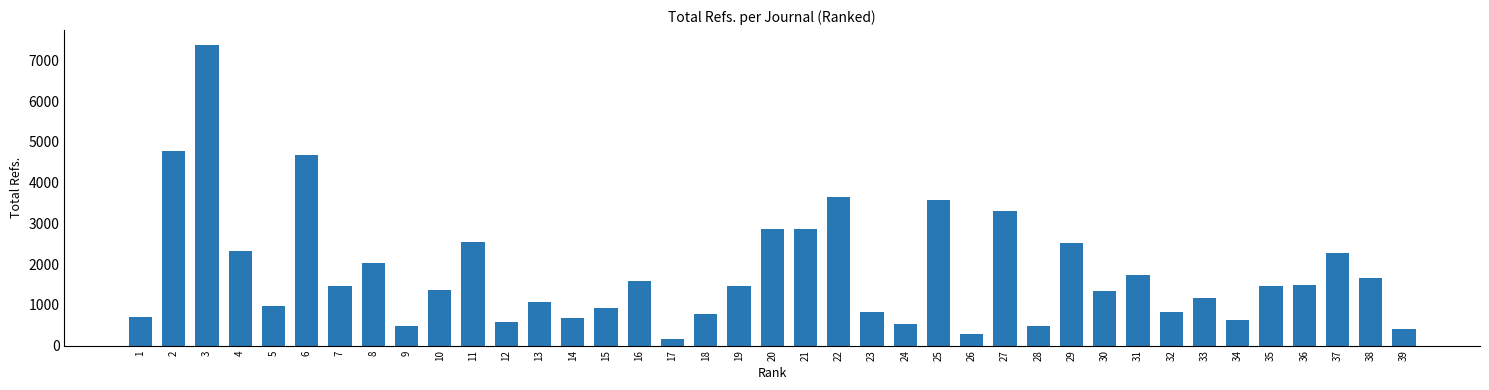

What is the sum of the values at 29 and 8?

4549